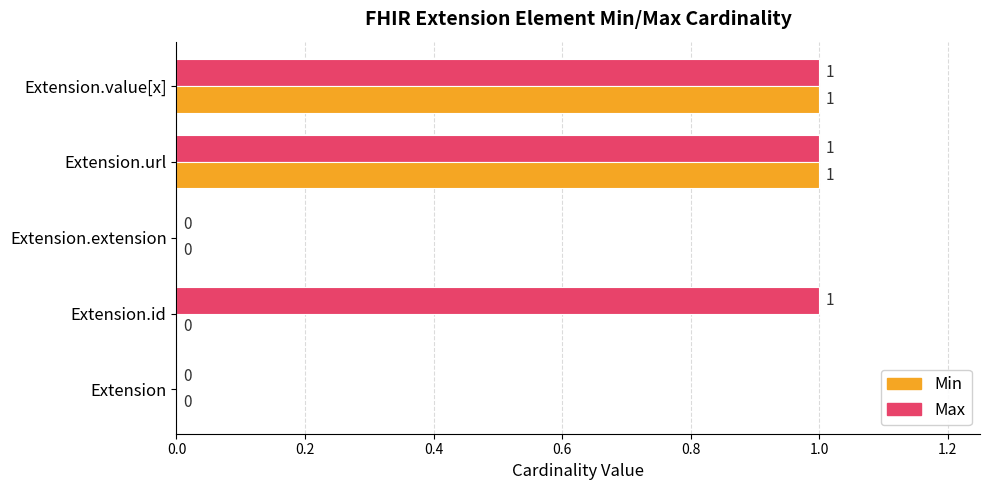

Is it true that Min equals -1 at Extension.id?

False